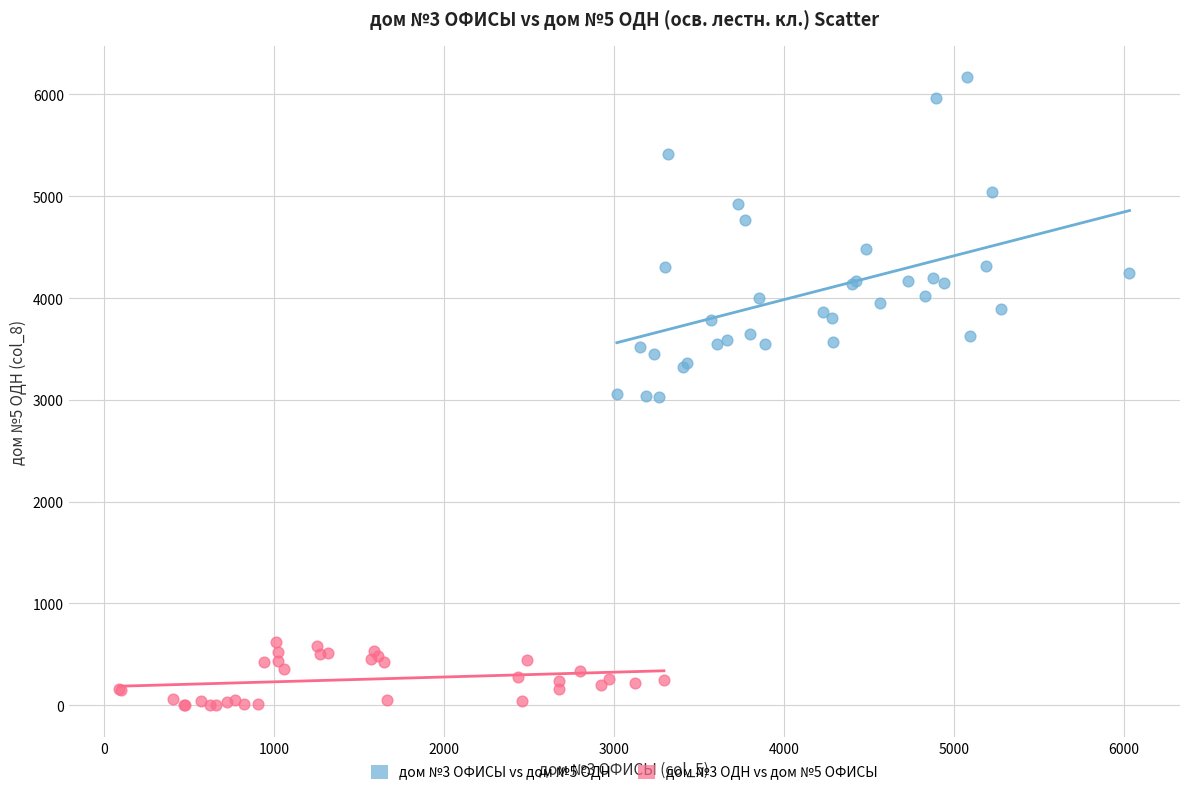

What are all the series names shown in the legend?

дом №3 ОФИСЫ vs дом №5 ОДН, дом №3 ОДН vs дом №5 ОФИСЫ